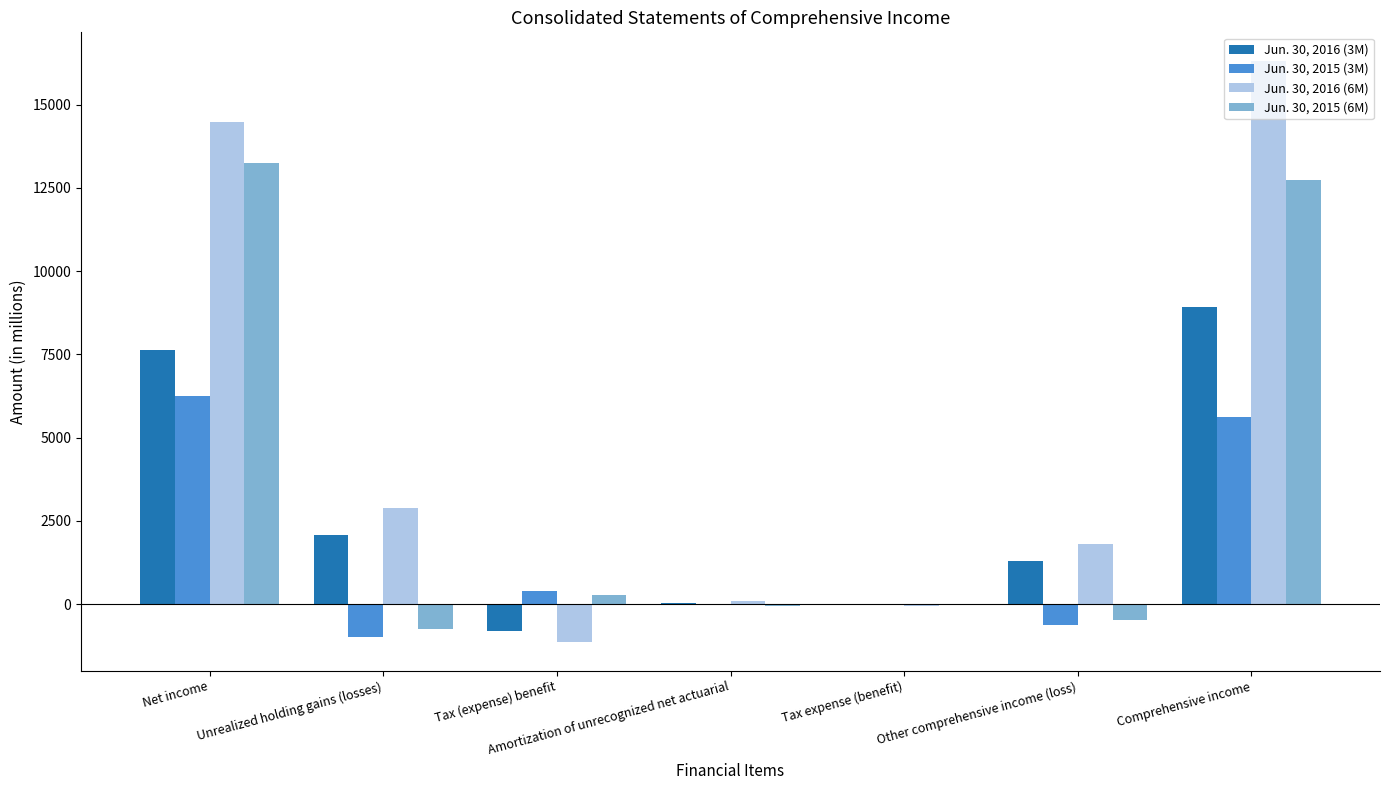

The value of Jun. 30, 2016 (6M) at Tax (expense) benefit is -1126. True or false?

True